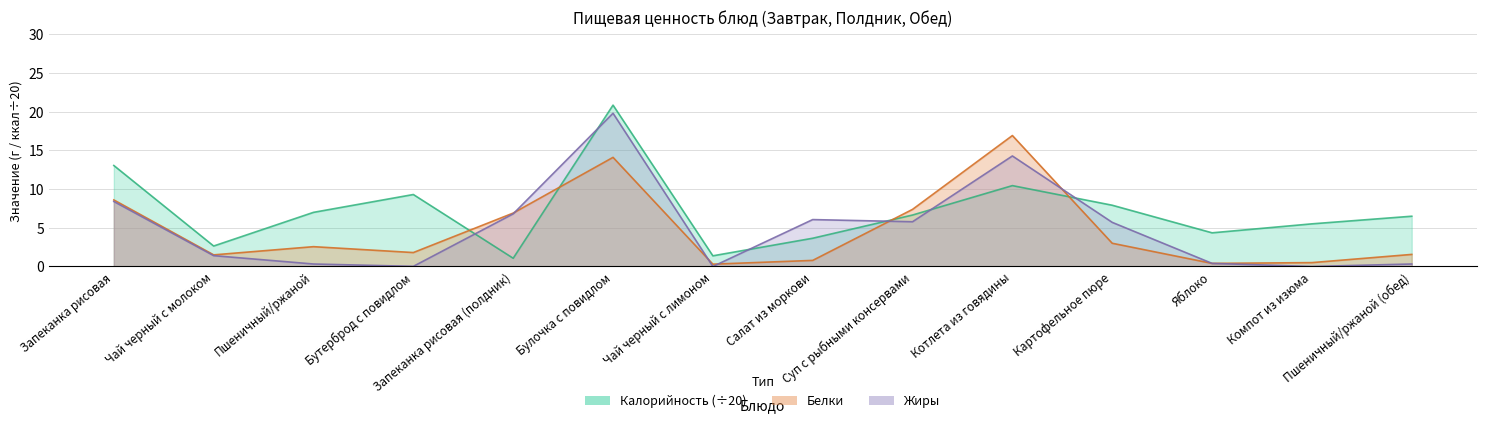

Reading left to right, transcribe all the data shown in this chart.

Калорийность: Запеканка рисовая=13.1	Чай черный с молоком=2.6	Пшеничный/ржаной=7.0	Бутерброд с повидлом=9.3	Запеканка рисовая (полдник)=1.1	Булочка с повидлом=20.9	Чай черный с лимоном=1.4	Салат из моркови=3.6	Суп с рыбными консервами=6.7	Котлета из говядины=10.4	Картофельное пюре=7.9	Яблоко=4.3	Компот из изюма=5.5	Пшеничный/ржаной (обед)=6.5
Белки: Запеканка рисовая=8.6	Чай черный с молоком=1.5	Пшеничный/ржаной=2.6	Бутерброд с повидлом=1.8	Запеканка рисовая (полдник)=6.9	Булочка с повидлом=14.1	Чай черный с лимоном=0.3	Салат из моркови=0.8	Суп с рыбными консервами=7.4	Котлета из говядины=16.9	Картофельное пюре=3.0	Яблоко=0.4	Компот из изюма=0.5	Пшеничный/ржаной (обед)=1.6
Жиры: Запеканка рисовая=8.4	Чай черный с молоком=1.4	Пшеничный/ржаной=0.3	Бутерброд с повидлом=0.0	Запеканка рисовая (полдник)=6.8	Булочка с повидлом=19.8	Чай черный с лимоном=0.0	Салат из моркови=6.1	Суп с рыбными консервами=5.8	Котлета из говядины=14.3	Картофельное пюре=5.7	Яблоко=0.4	Компот из изюма=0.0	Пшеничный/ржаной (обед)=0.3